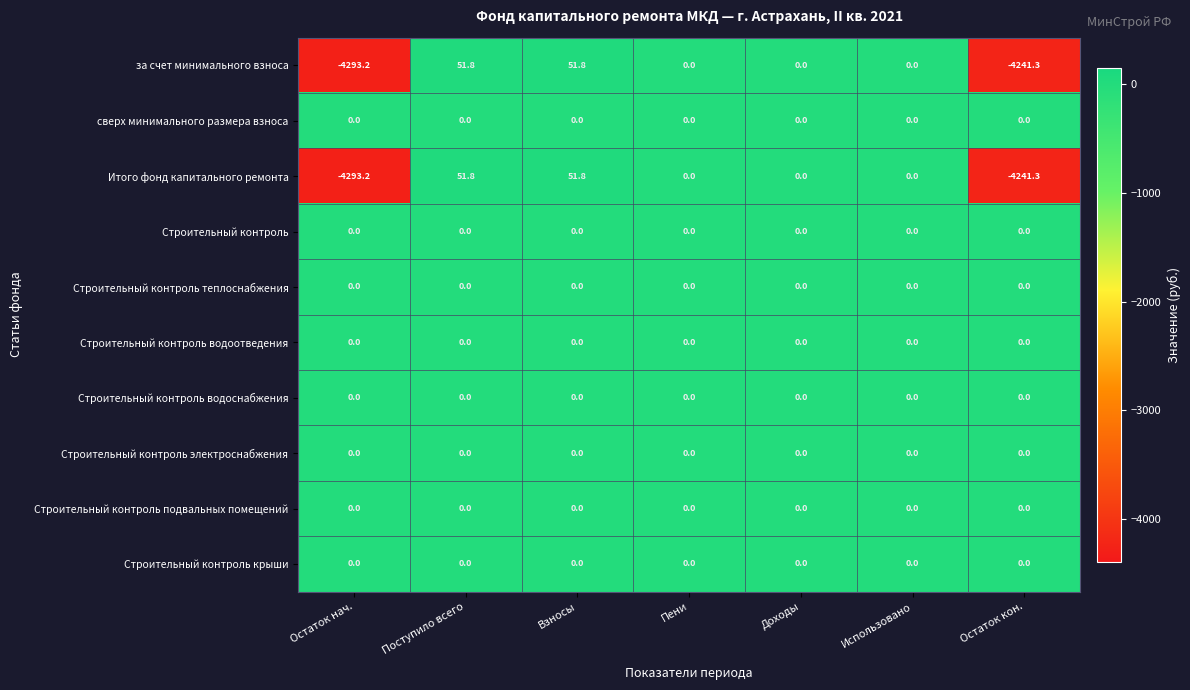

The value of за счет минимального взноса at Остаток нач. is -7480.2. True or false?

False